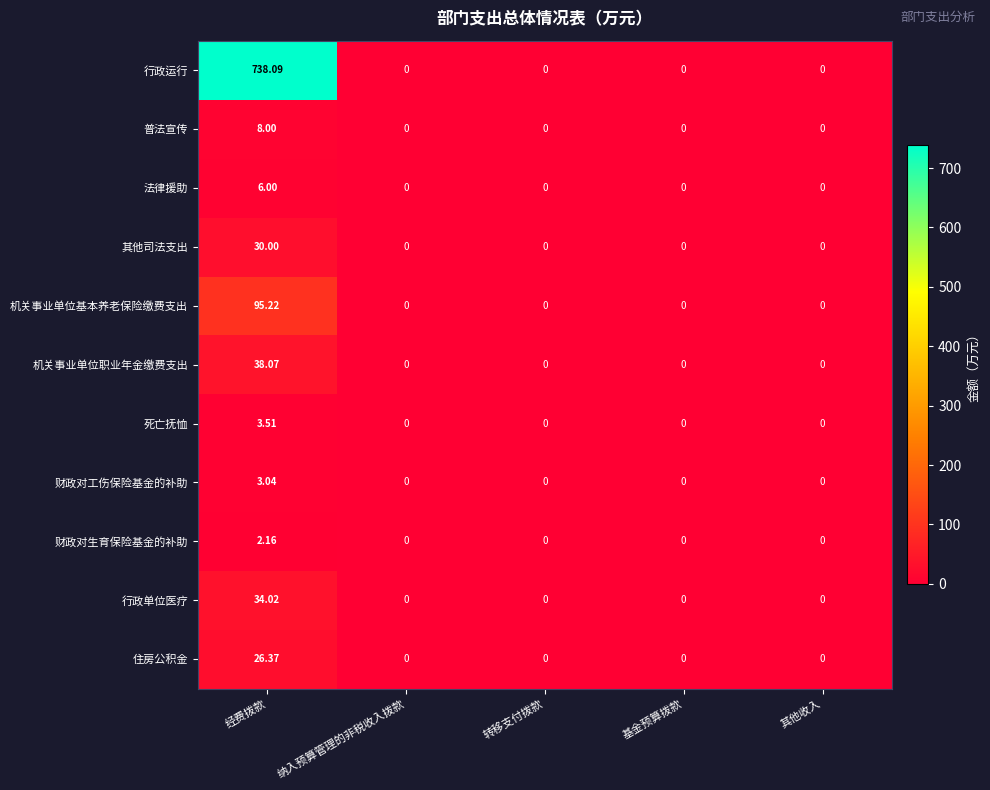

Which series has the largest total across all categories?

行政运行